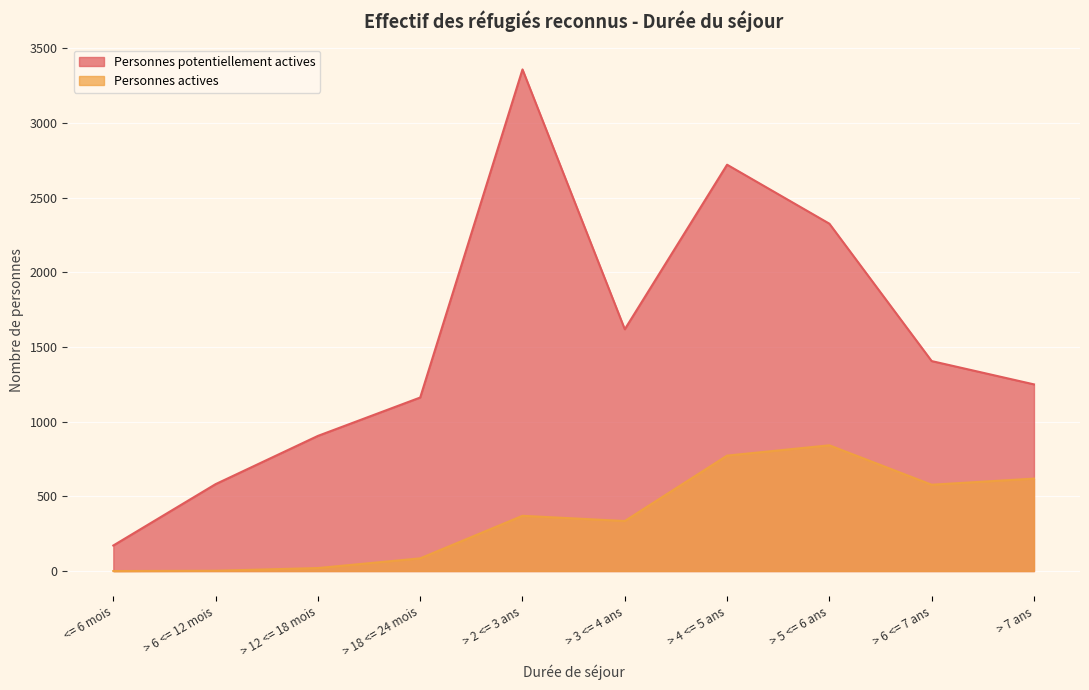

Reading left to right, extract all data points from this chart.

Personnes potentiellement actives: <= 6 mois=171	> 6 <= 12 mois=582	> 12 <= 18 mois=905	> 18 <= 24 mois=1162	> 2 <= 3 ans=3359	> 3 <= 4 ans=1619	> 4 <= 5 ans=2721	> 5 <= 6 ans=2326	> 6 <= 7 ans=1406	> 7 ans=1250
Personnes actives: <= 6 mois=0	> 6 <= 12 mois=2	> 12 <= 18 mois=20	> 18 <= 24 mois=85	> 2 <= 3 ans=370	> 3 <= 4 ans=335	> 4 <= 5 ans=773	> 5 <= 6 ans=842	> 6 <= 7 ans=578	> 7 ans=619